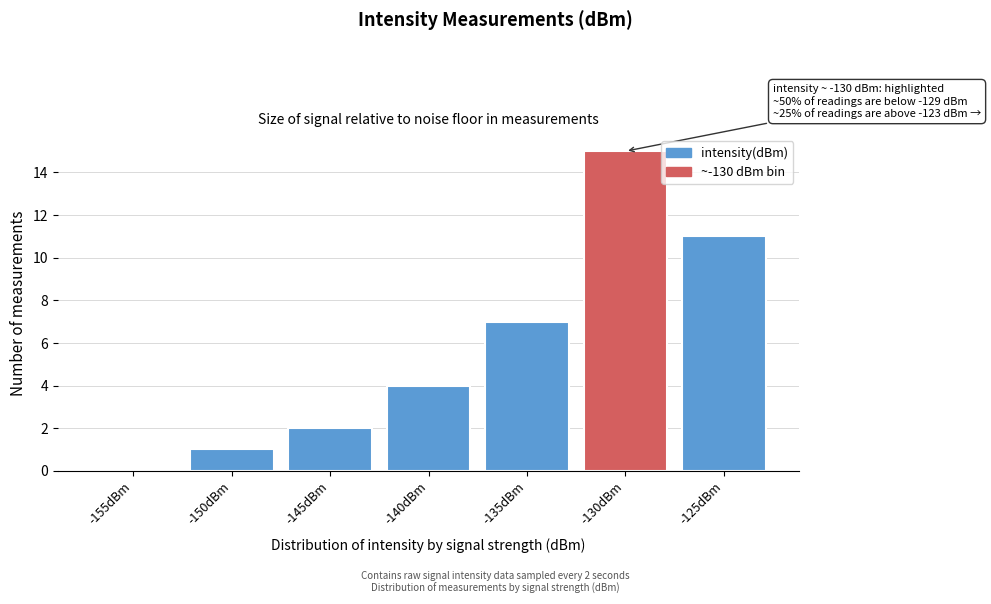

Reading right to left, list all the values displayed in this chart.

-125dBm=11	-130dBm=15	-135dBm=7	-140dBm=4	-145dBm=2	-150dBm=1	-155dBm=0